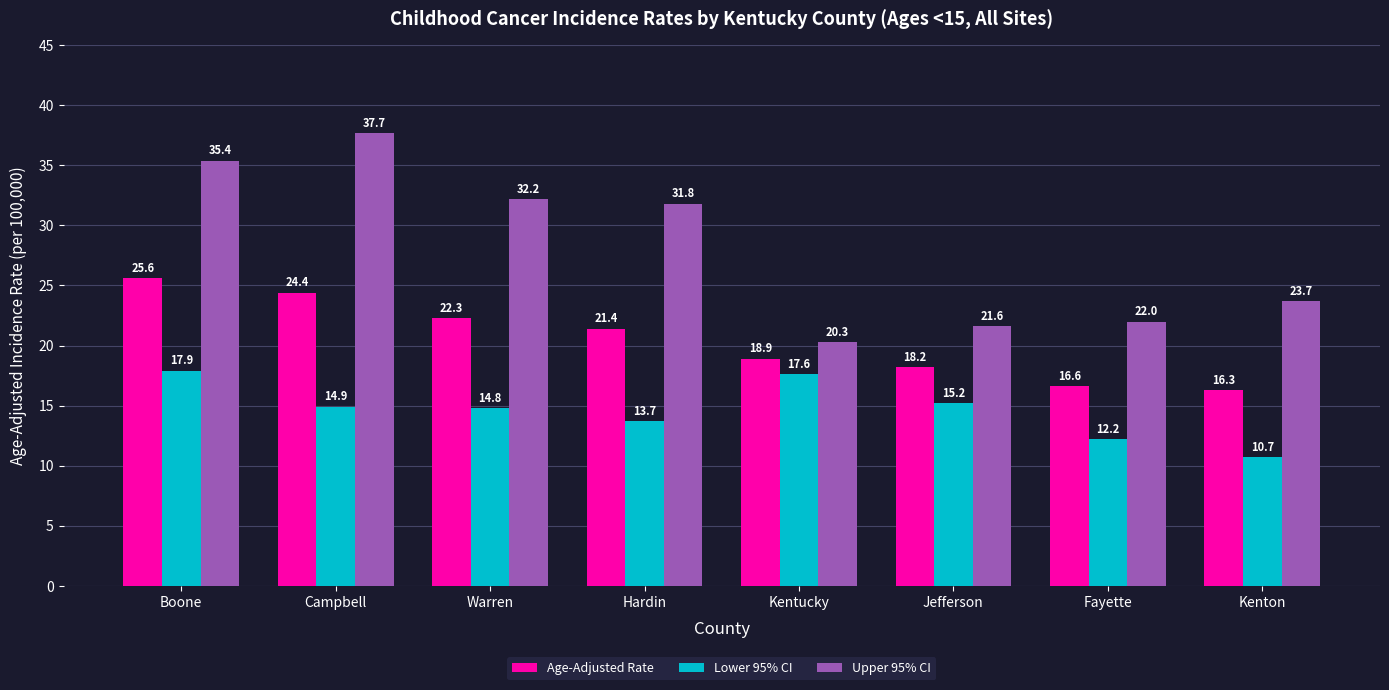

What is the approximate value of Upper 95% CI at Kentucky?

20.3